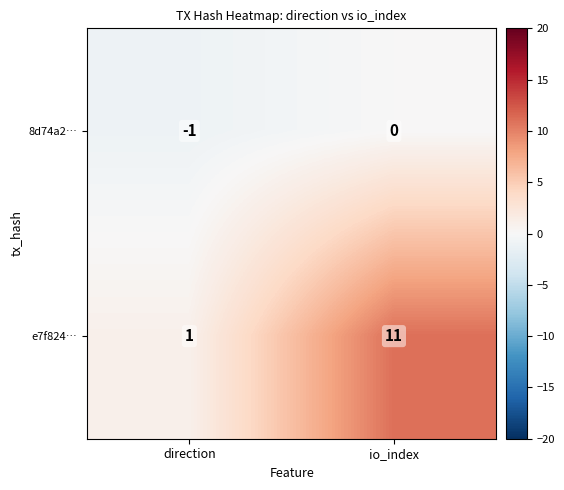

The value of e7f824… at io_index is 20. True or false?

False